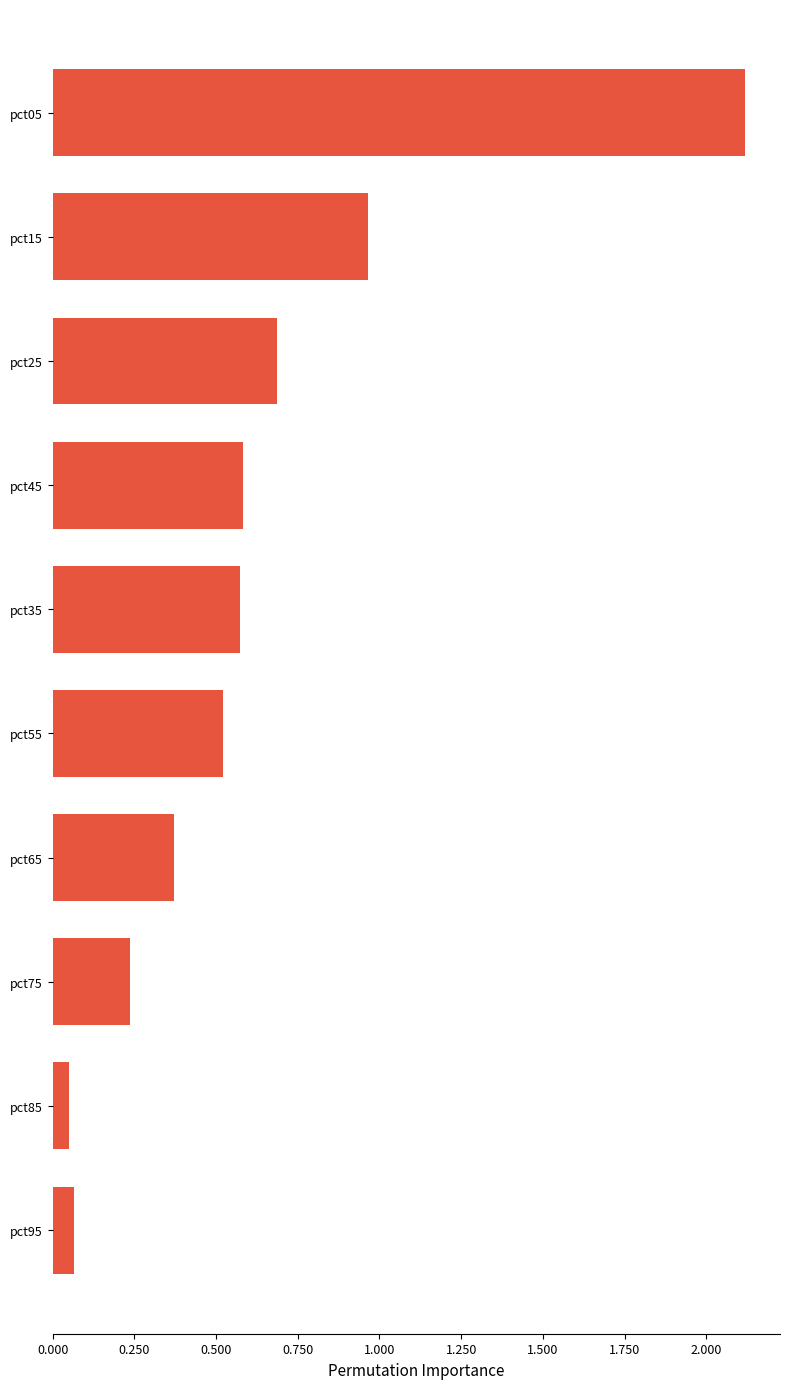

What is the value of the 6th bar from the top?

0.5